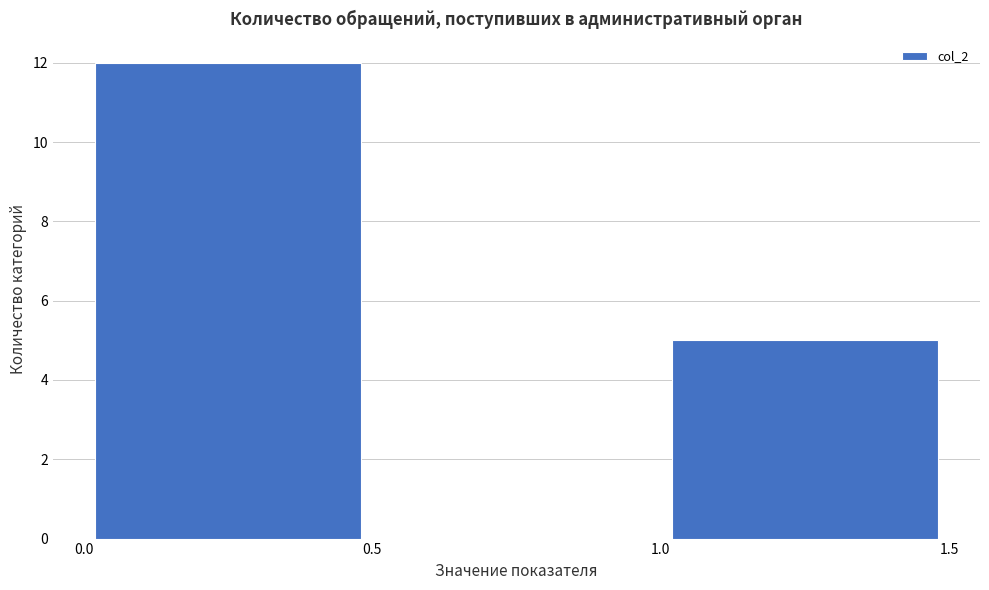

Reading left to right, transcribe this chart: for each bar, give the range it covers on the x-axis and its height. The values are not printed on the chart, so give them approximately, as read against the axis.

0.0 to 0.5: 12
0.5 to 1.0: 0
1.0 to 1.5: 5